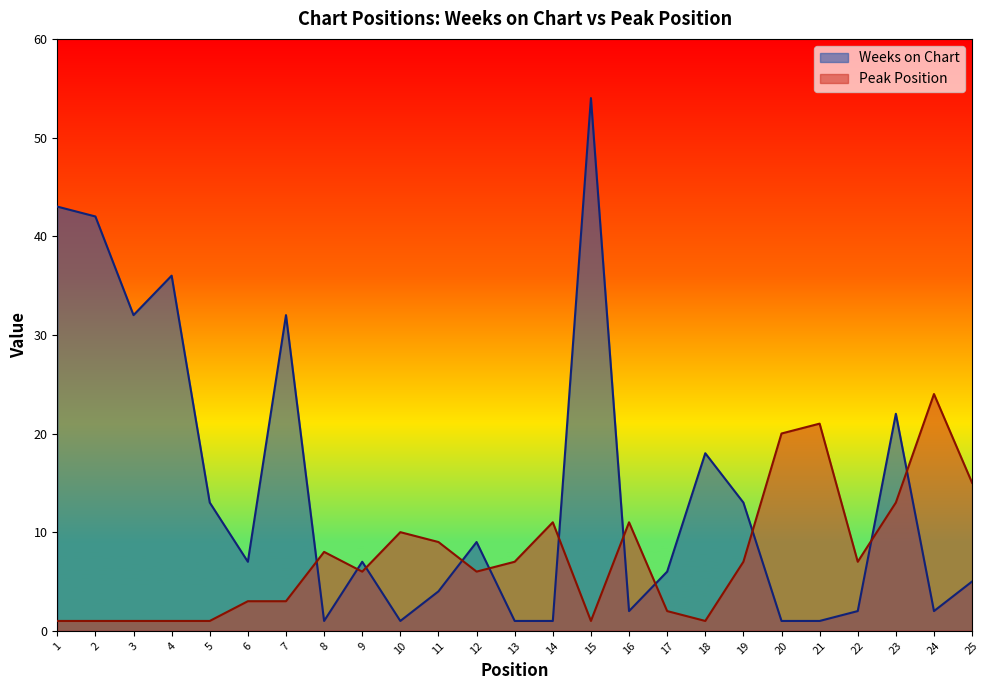

How many lines are shown in the chart?

2